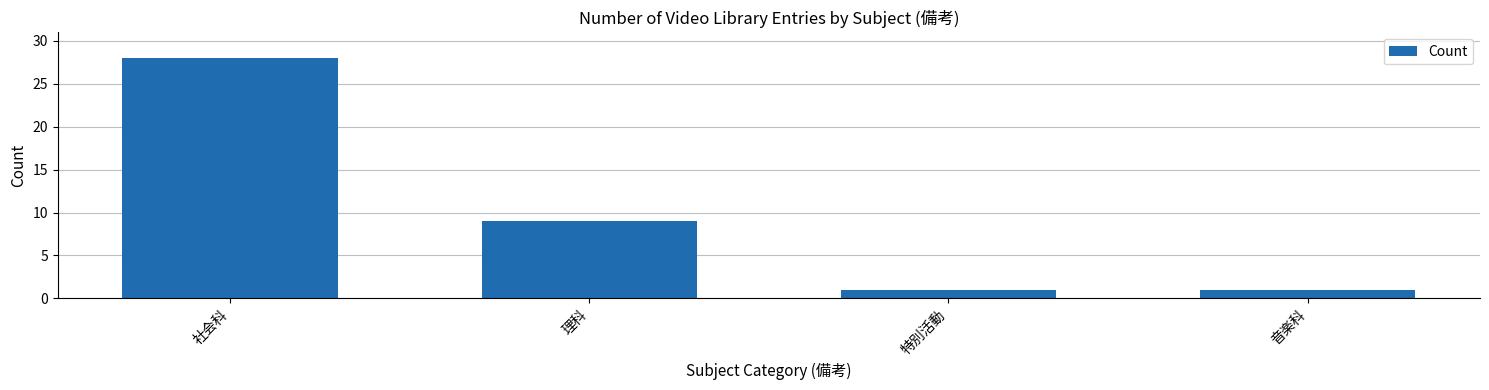

The chart shows a value of 9 at 理科. True or false?

True